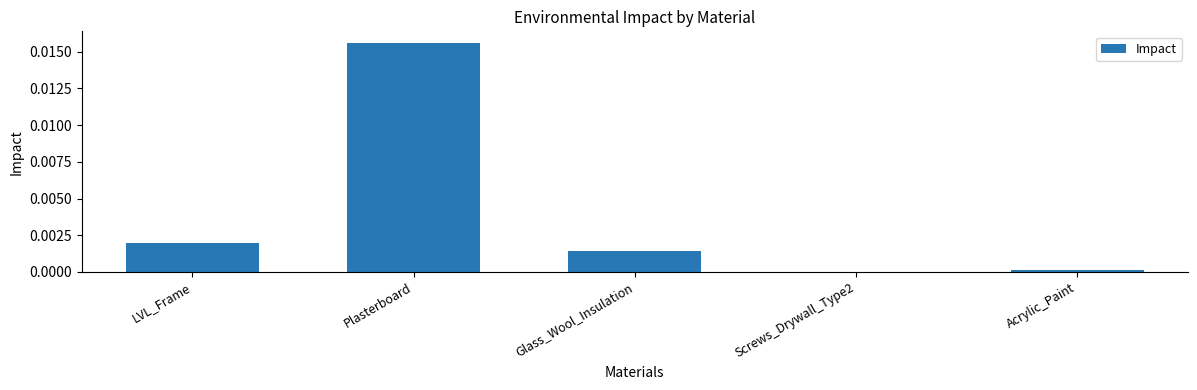

Is it true that the value at Glass_Wool_Insulation is 0.0?

True